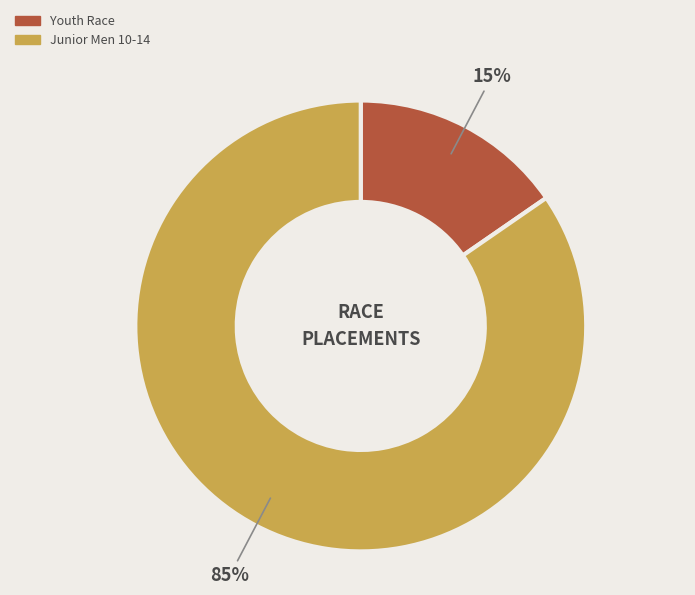

Which category accounts for the majority?

Junior Men 10-14